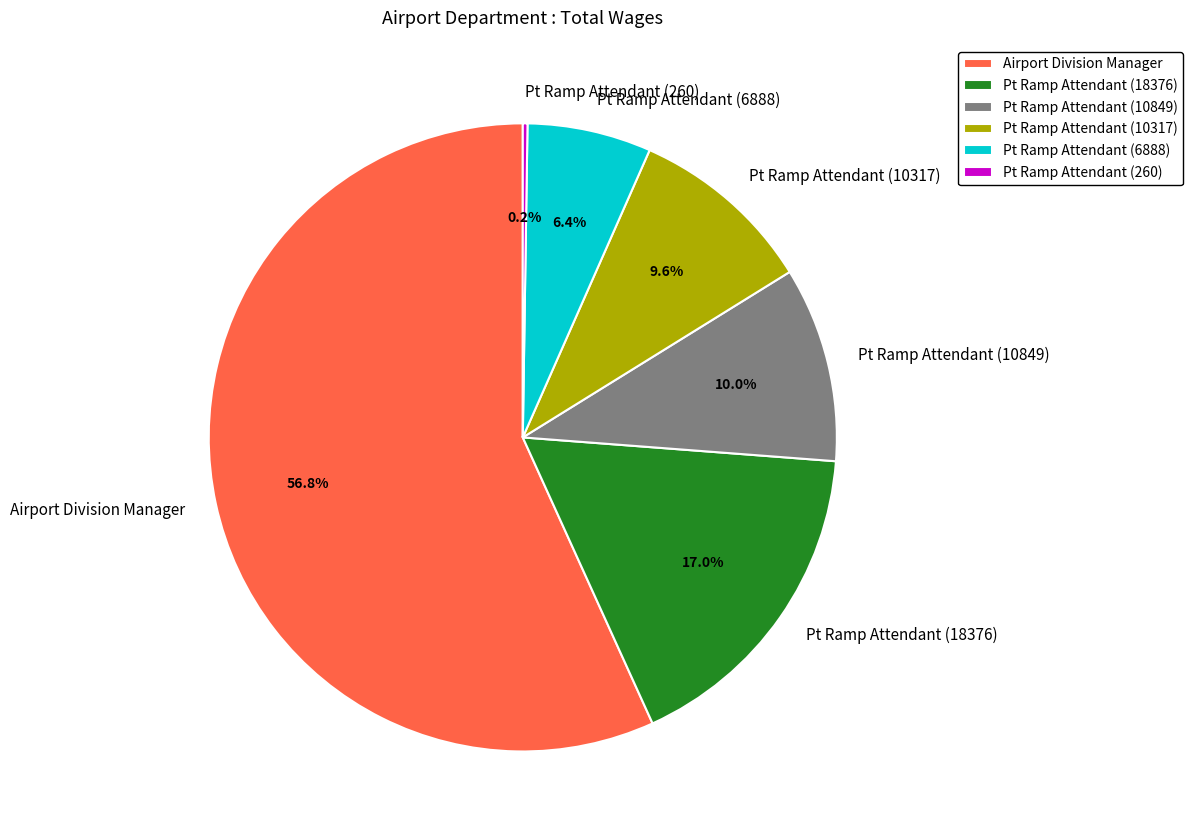

What portion of the pie excludes Airport Division Manager?

43.2%